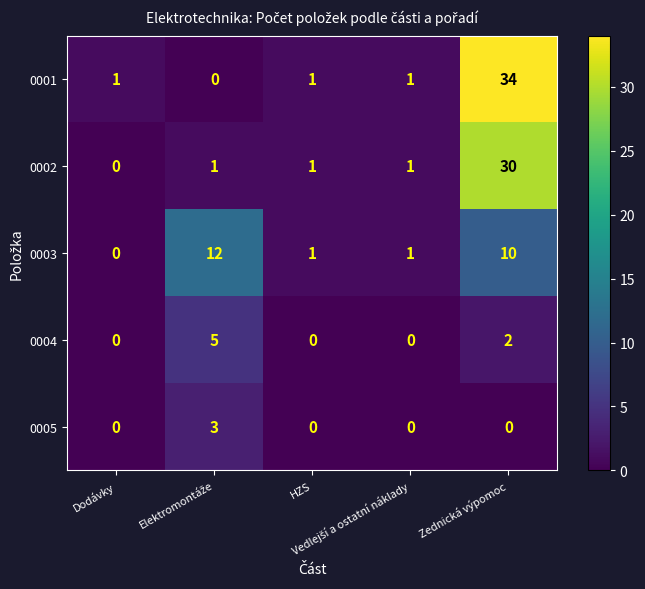

What is the maximum value for 0005?

3